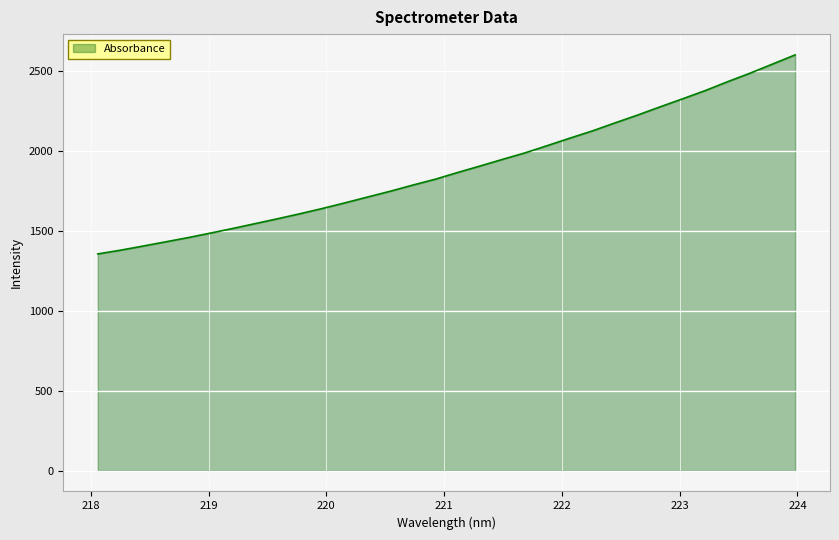

What is the greatest value displayed?

2603.3